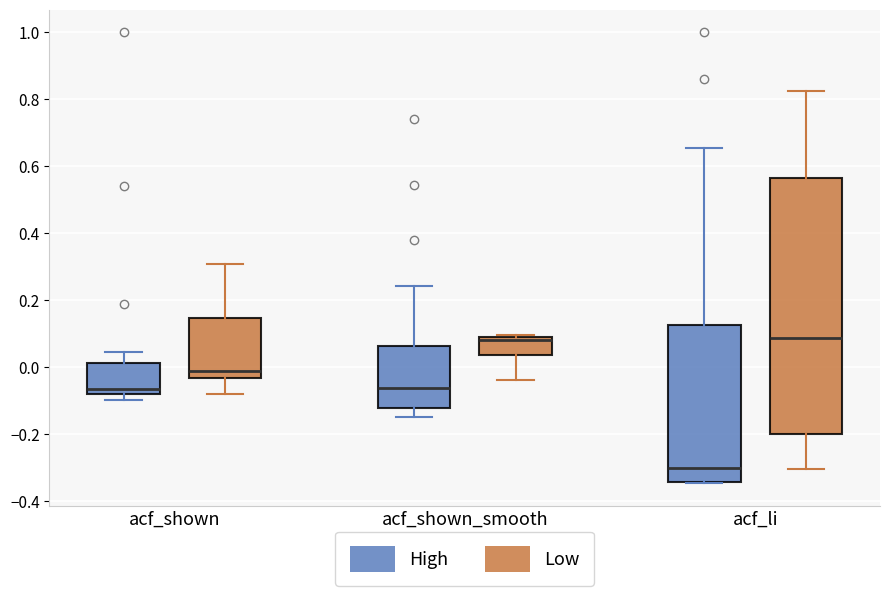

Reading left to right, transcribe this box plot: for each box, give where its median line is, the range the box spans, and where its two whiskers end, as read against the y-axis. The values are not printed on the chart, so give them approximately, as read against the axis.

acf_shown (High): median -0.06, box -0.08 to 0.02, whiskers -0.10 to 0.04
acf_shown (Low): median -0.02, box -0.04 to 0.14, whiskers -0.08 to 0.30
acf_shown_smooth (High): median -0.06, box -0.12 to 0.06, whiskers -0.14 to 0.24
acf_shown_smooth (Low): median 0.08 (just below the box's upper edge), box 0.04 to 0.08, whiskers -0.04 to 0.10
acf_li (High): median -0.30, box -0.34 to 0.12, whiskers -0.34 to 0.66
acf_li (Low): median 0.08, box -0.20 to 0.56, whiskers -0.30 to 0.82